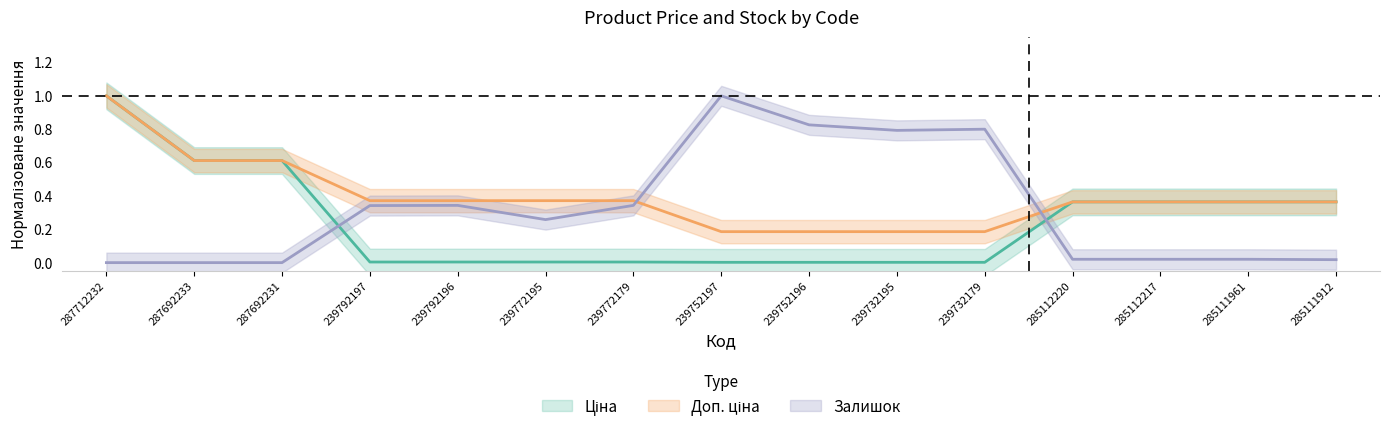

True or false: Доп. ціна has a value of 0.2 at 239732195.

True